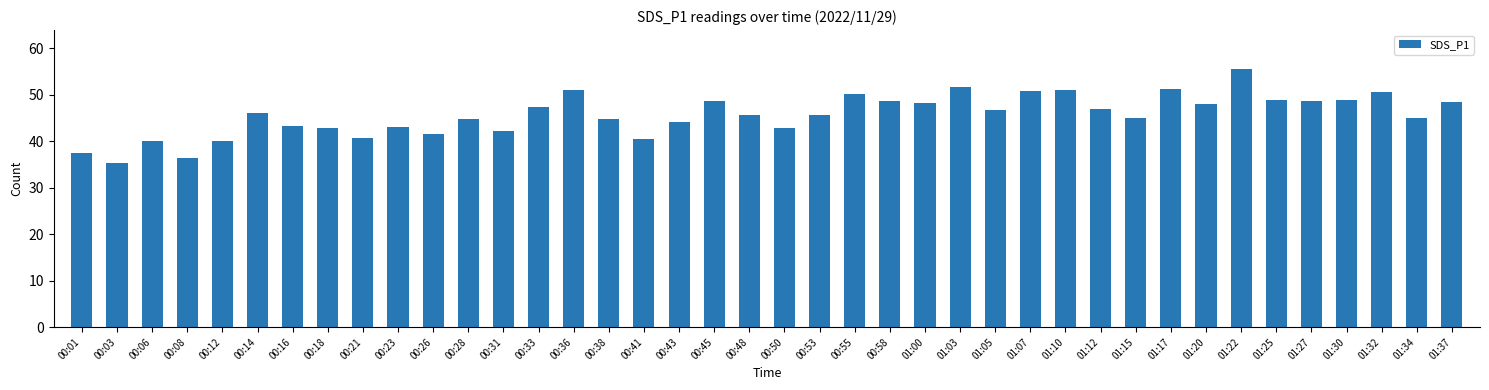

Which category has the lowest value across all series?

00:03